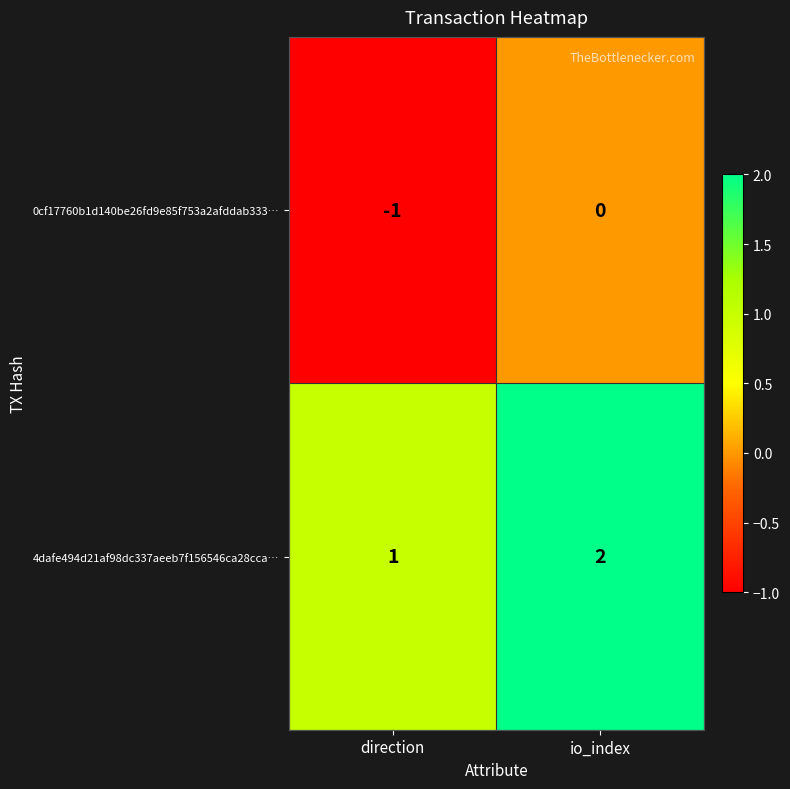

How many series are shown in this chart?

2